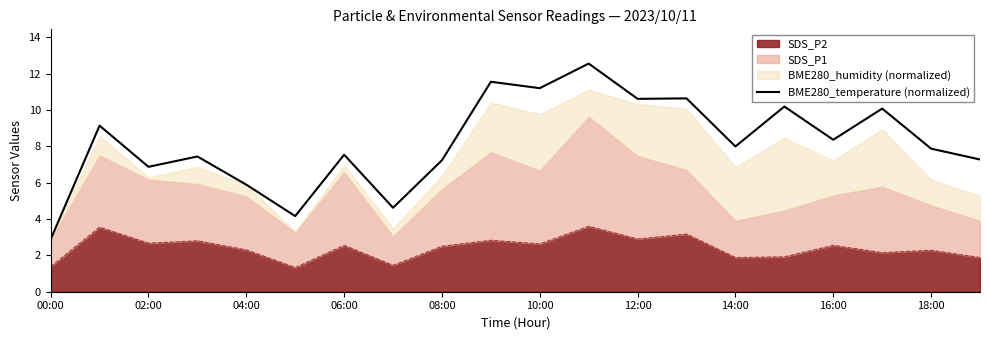

Approximately how many times larger is the value at 14:00 compared to 10:00?

0.7